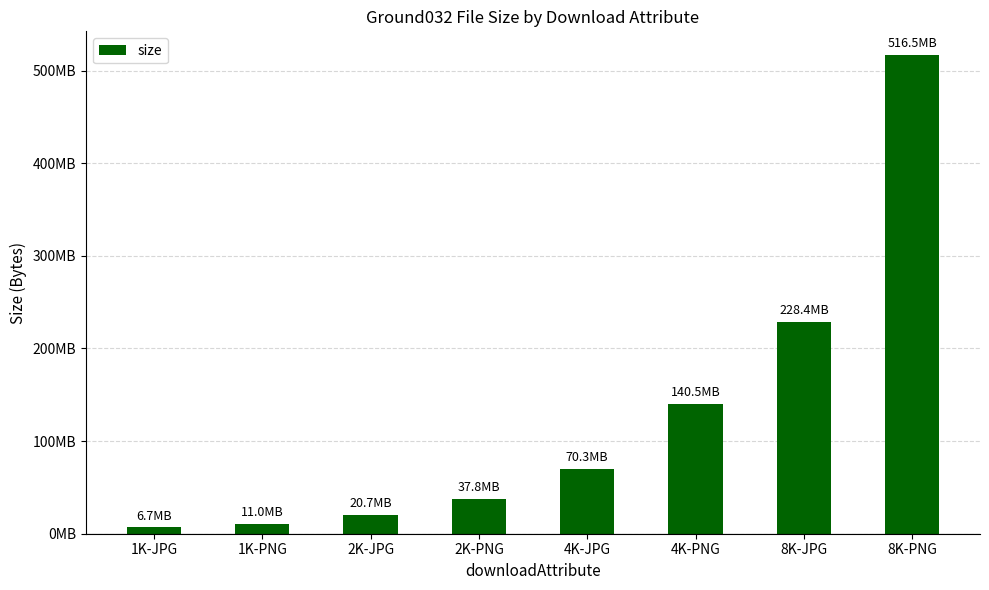

List the labels in order of value, smallest first.

1K-JPG, 1K-PNG, 2K-JPG, 2K-PNG, 4K-JPG, 4K-PNG, 8K-JPG, 8K-PNG